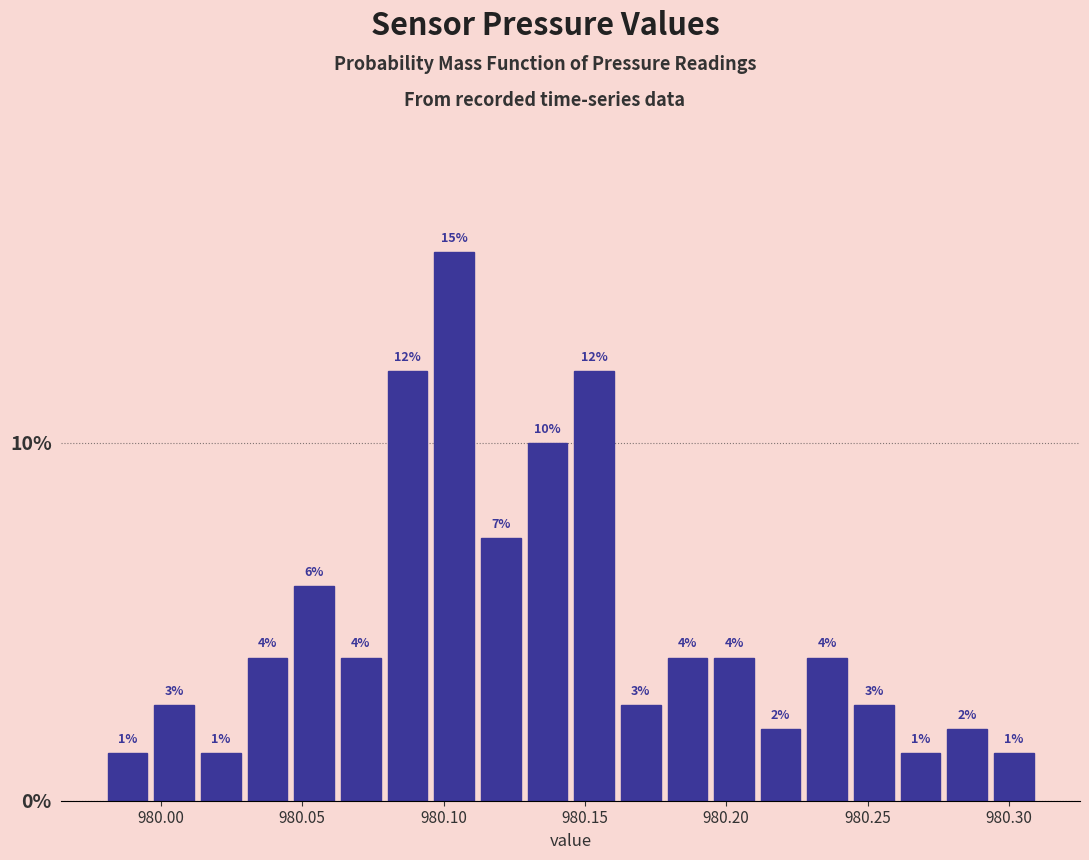

Read against the x-axis, roughly where is the centre of the tallest bar?

980.105